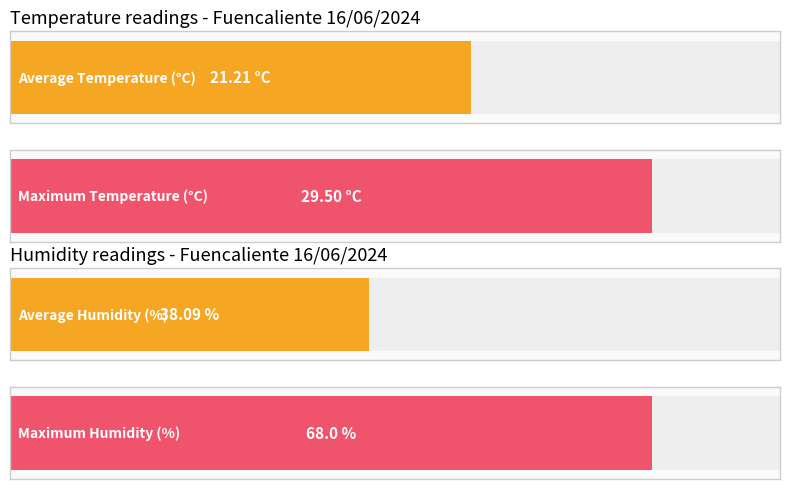

Which series has the largest total across all categories?

Humidity (%)